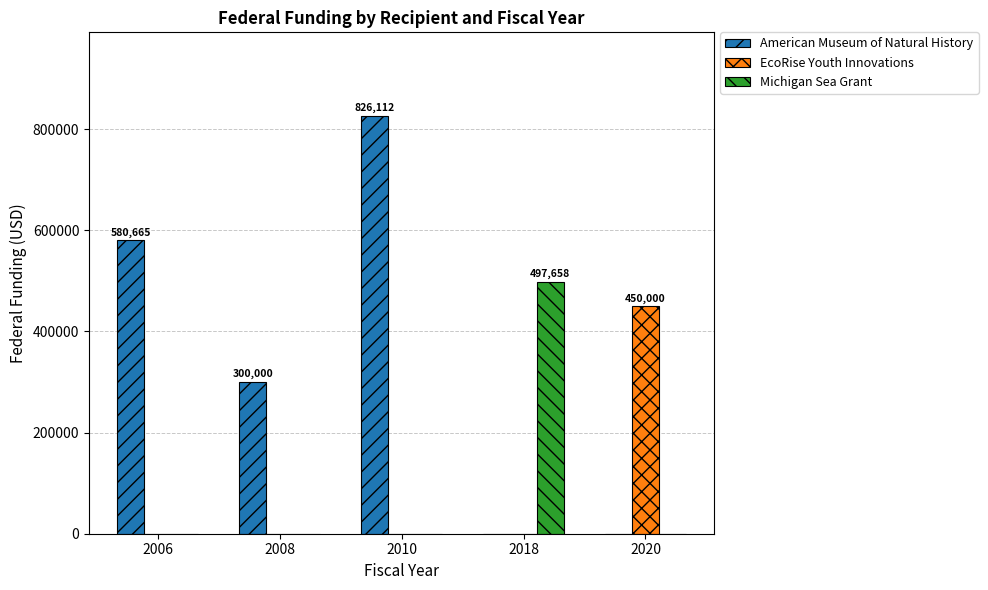

What is the sum of the EcoRise Youth Innovations values at 2020 and 2006?

450000